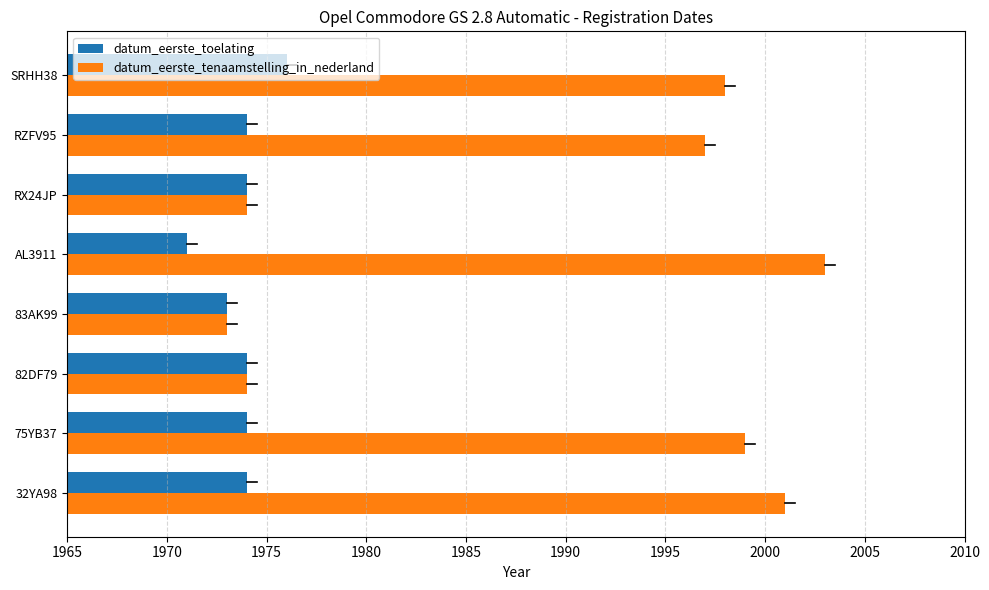

What is the total value across all series at 83AK99?

3946